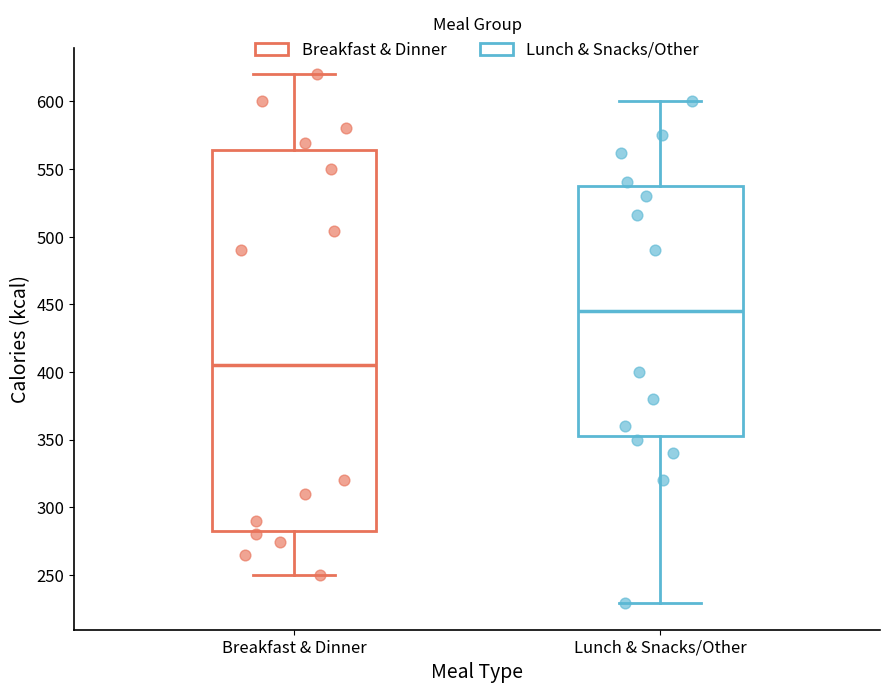

Which box is the tallest, from its lower edge to its upper edge?

Breakfast & Dinner